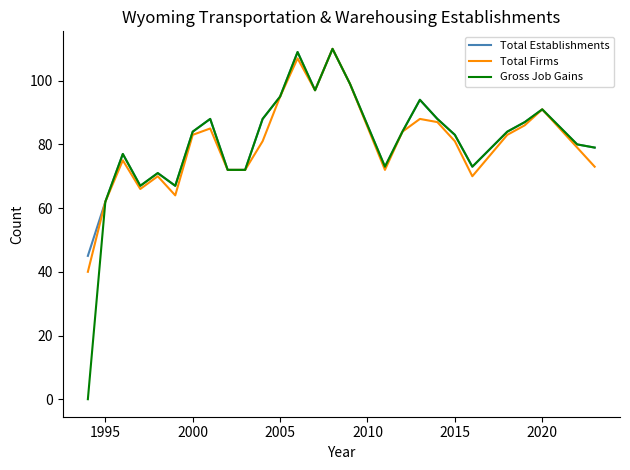

What is the greatest value displayed?

110